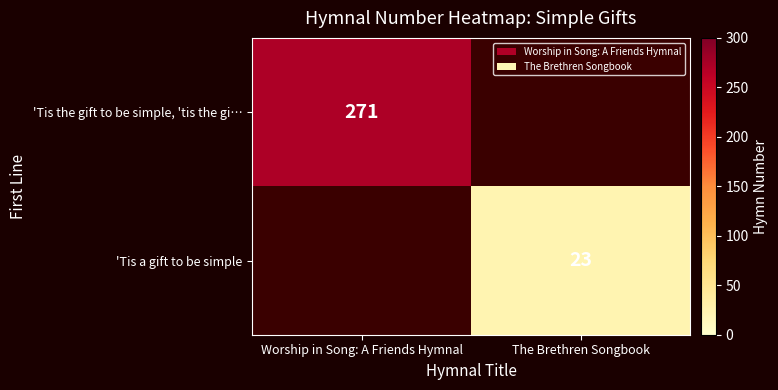

Which has a higher value, The Brethren Songbook or Worship in Song: A Friends Hymnal?

Worship in Song: A Friends Hymnal